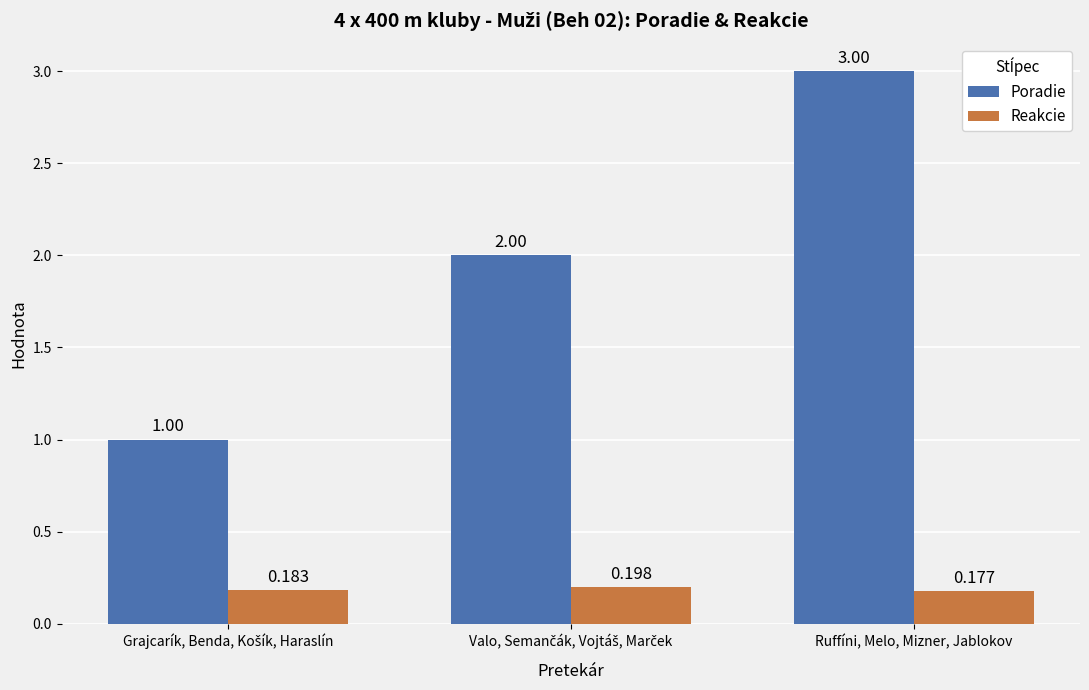

Which series has the largest range (max minus min)?

Poradie